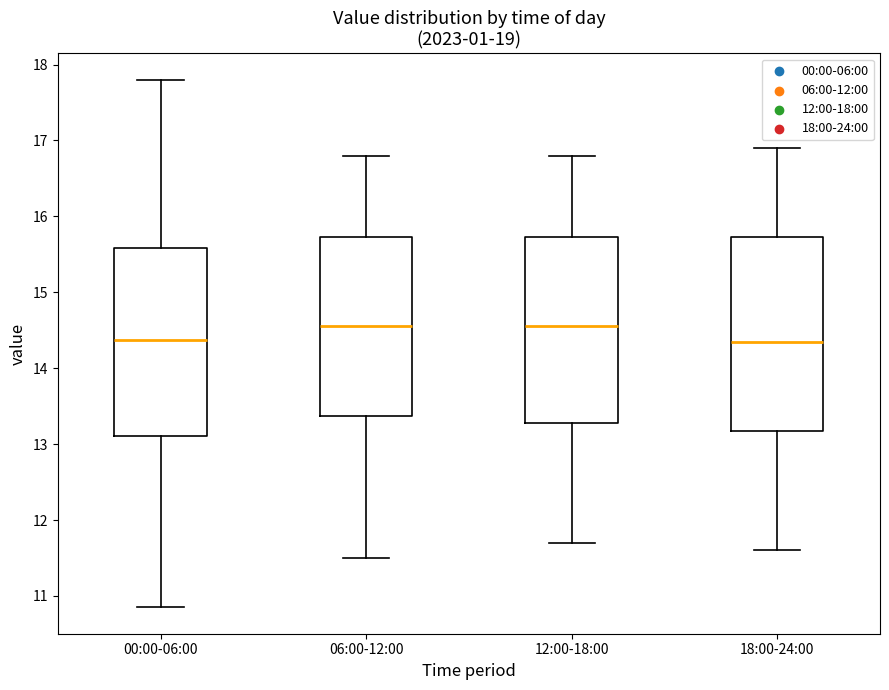

Reading left to right, transcribe this box plot: for each box, give where its median line is, the range the box spans, and where its two whiskers end, as read against the y-axis. The values are not printed on the chart, so give them approximately, as read against the axis.

00:00-06:00: median 14.4, box 13.1 to 15.6, whiskers 10.9 to 17.8
06:00-12:00: median 14.6, box 13.4 to 15.7, whiskers 11.5 to 16.8
12:00-18:00: median 14.6, box 13.3 to 15.7, whiskers 11.7 to 16.8
18:00-24:00: median 14.4, box 13.2 to 15.7, whiskers 11.6 to 16.9